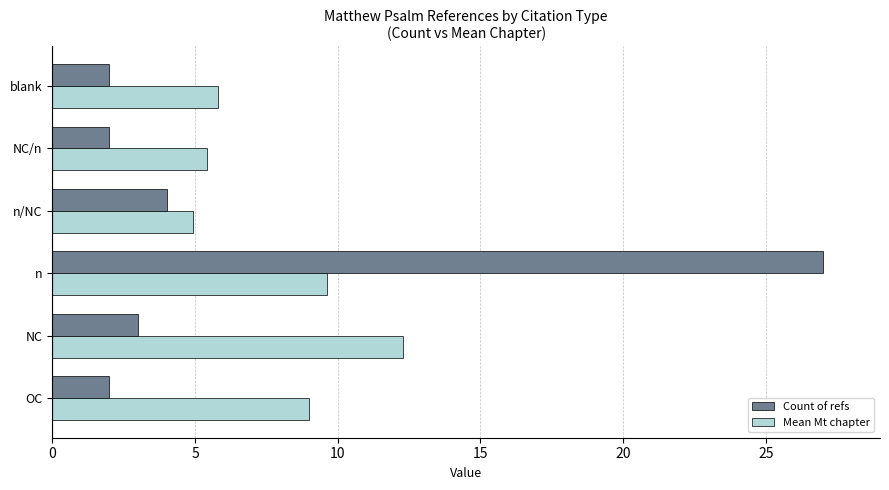

What is the difference between the maximum and minimum values in the Mean Mt chapter series?

7.3